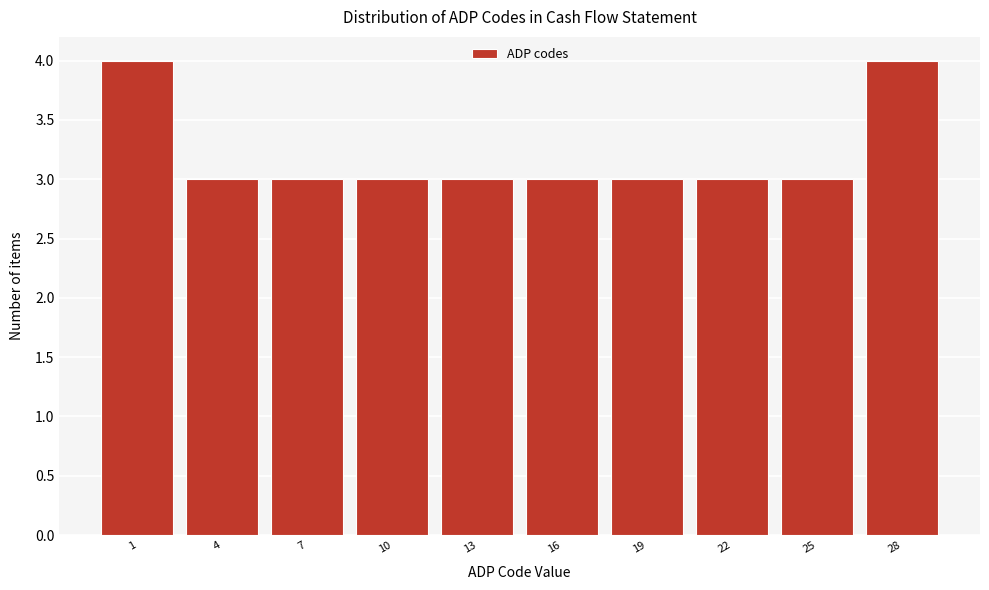

Reading left to right, what are all the values shown in this chart?

4	3	3	3	3	3	3	3	3	4